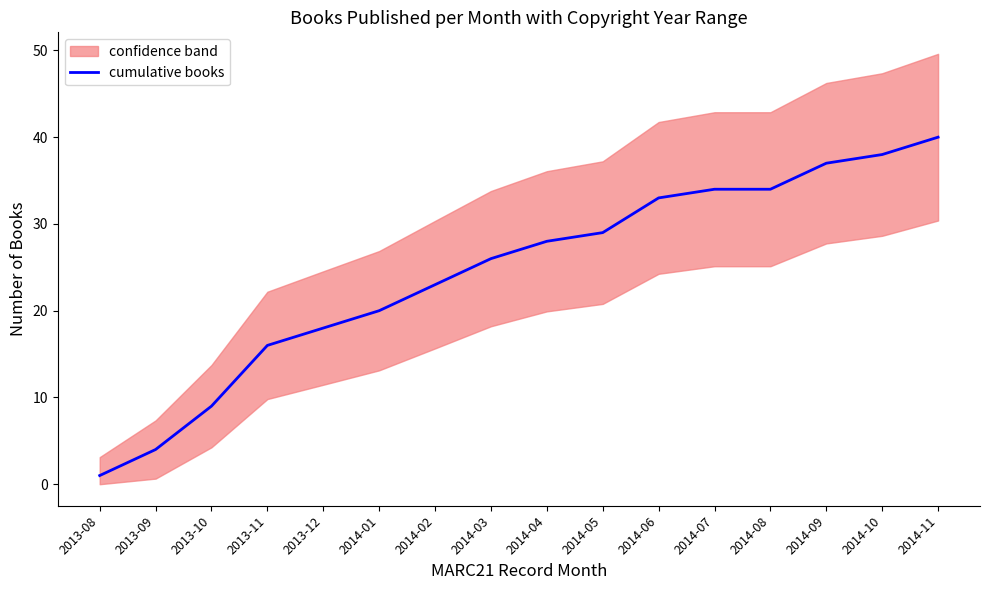

What is the difference between the values at 2013-09 and 2014-03?

22